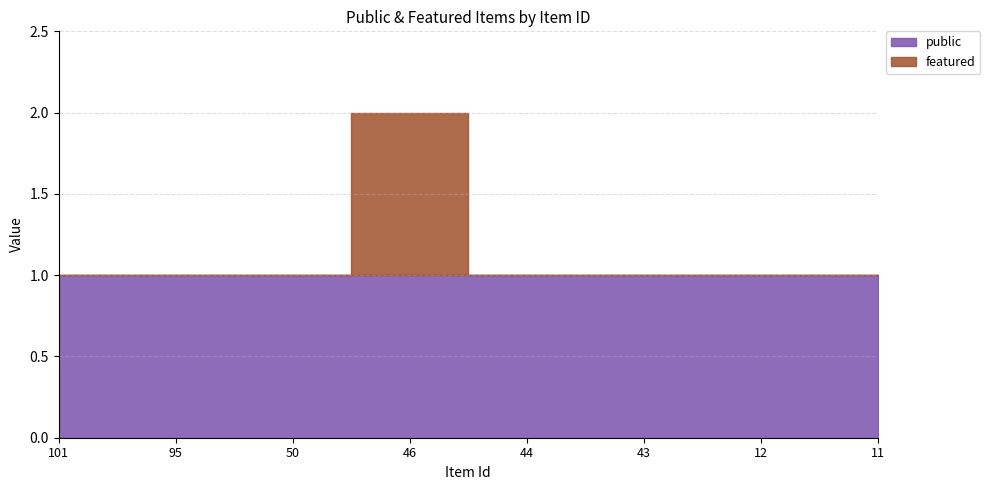

What is the spread (max minus min) of values at 43?

1